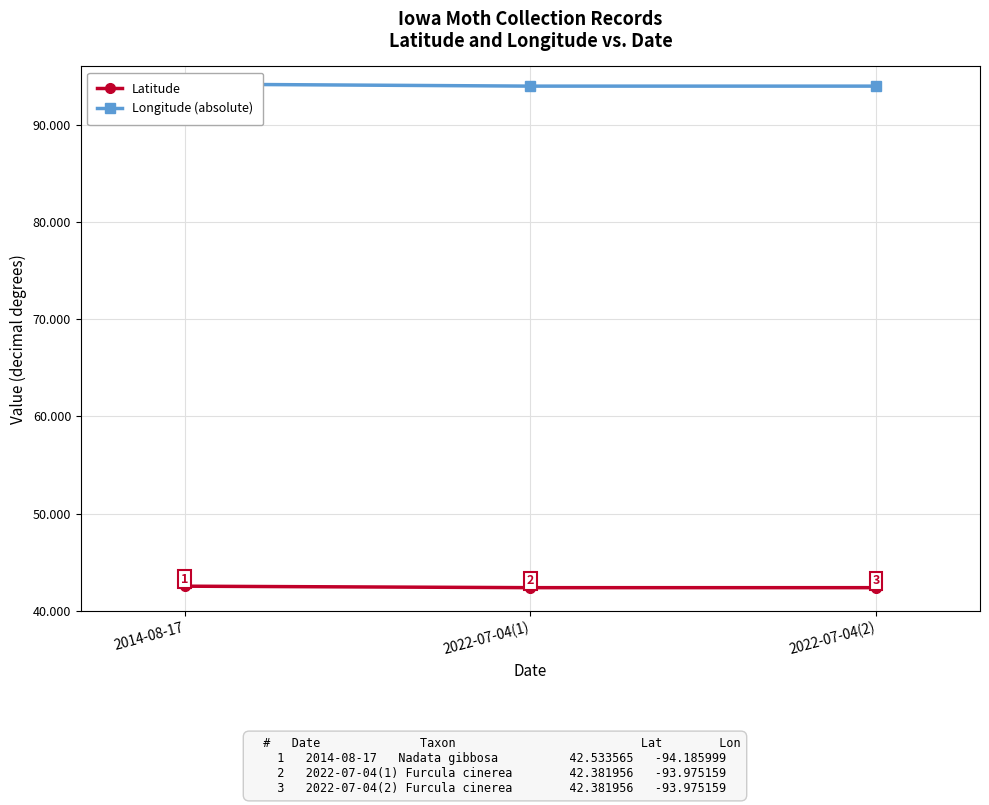

Rank the series by their average value, from lowest to highest.

Latitude, Longitude (absolute)